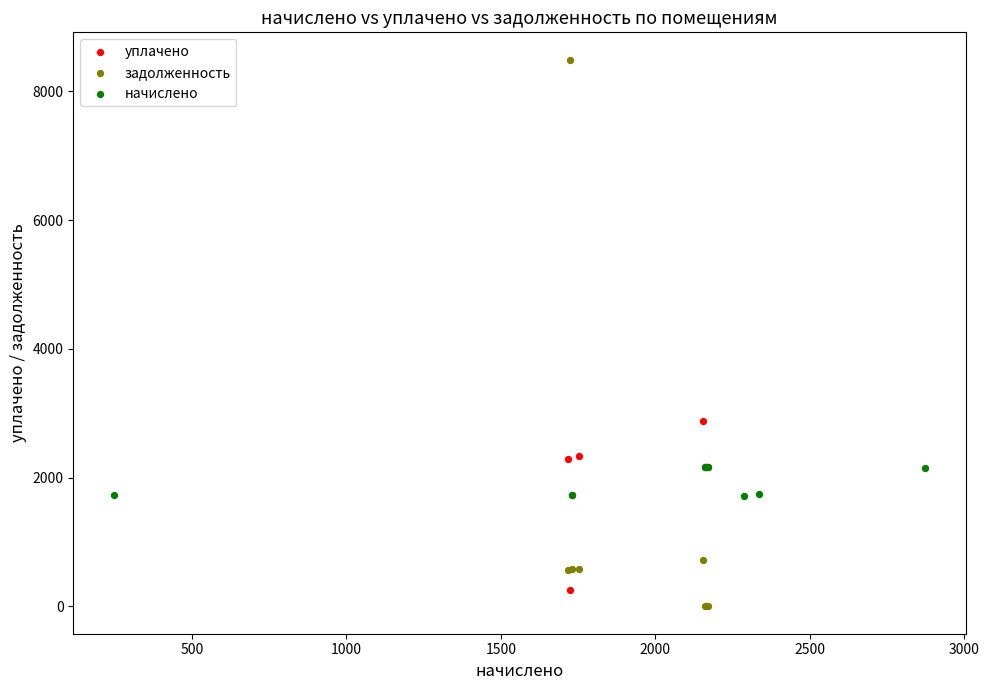

Which series has the largest Y range (max minus min)?

задолженность